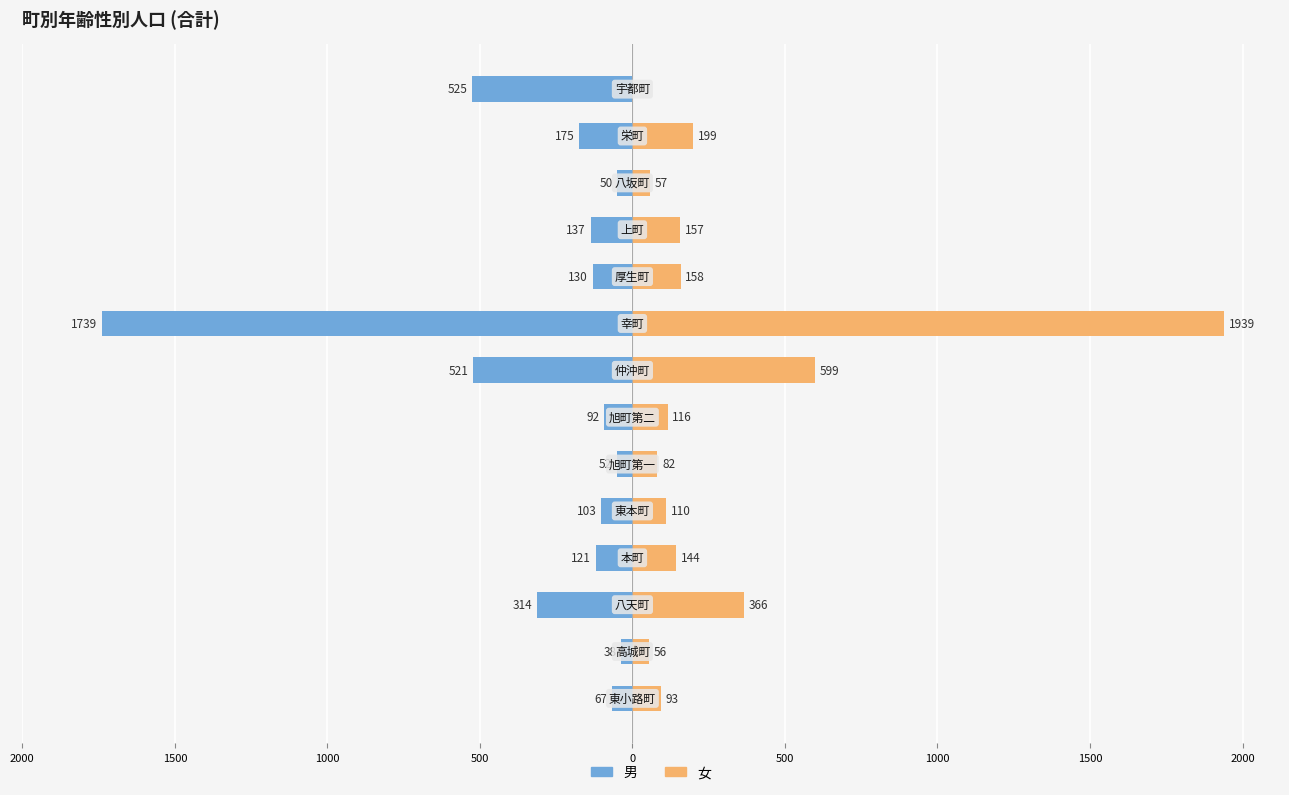

Reading right to left, transcribe all the data shown in this chart.

男: -525	-175	-50	-137	-130	-1739	-521	-92	-52	-103	-121	-314	-38	-67
女: 0	199	57	157	158	1939	599	116	82	110	144	366	56	93